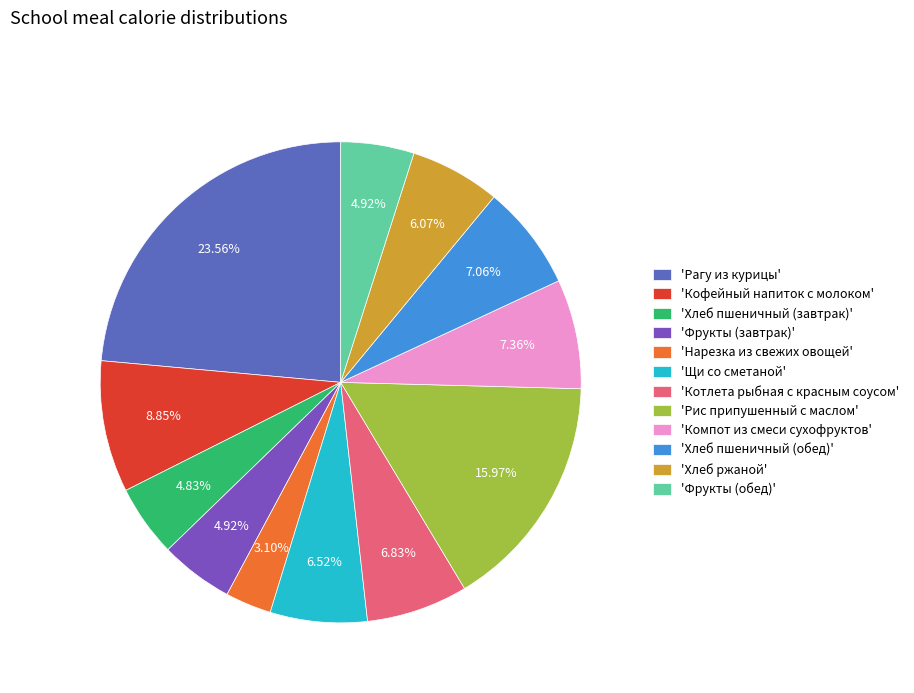

Does 'Котлета рыбная с красным соусом' account for over 50% of the chart?

No